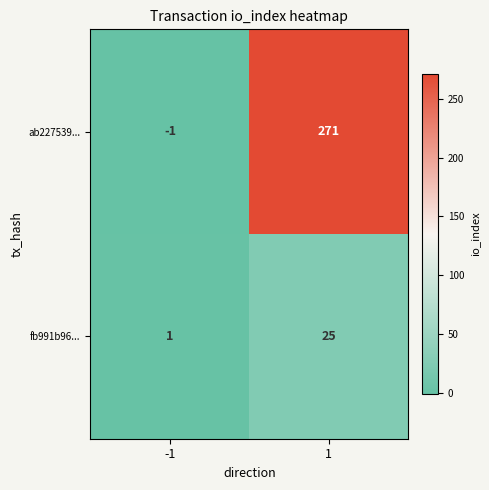

At how many categories does at least one series exceed 118?

1